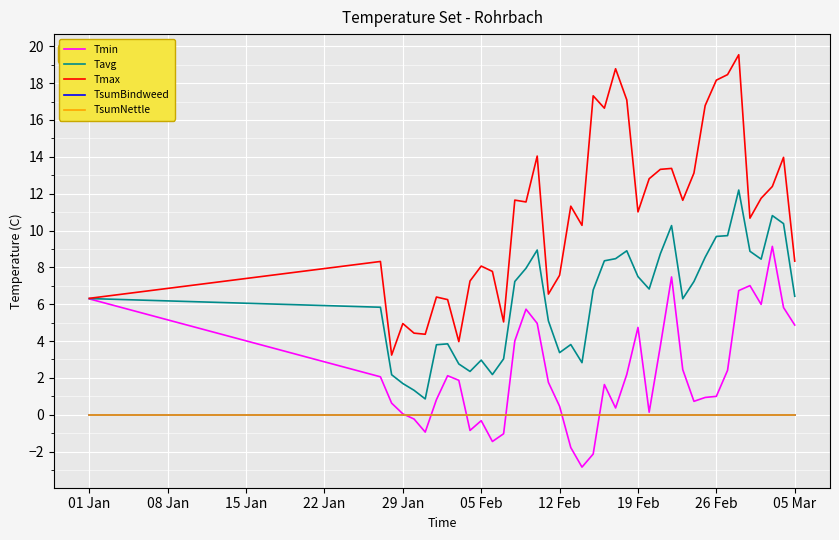

True or false: Tmax and Tavg intersect in this chart.

False